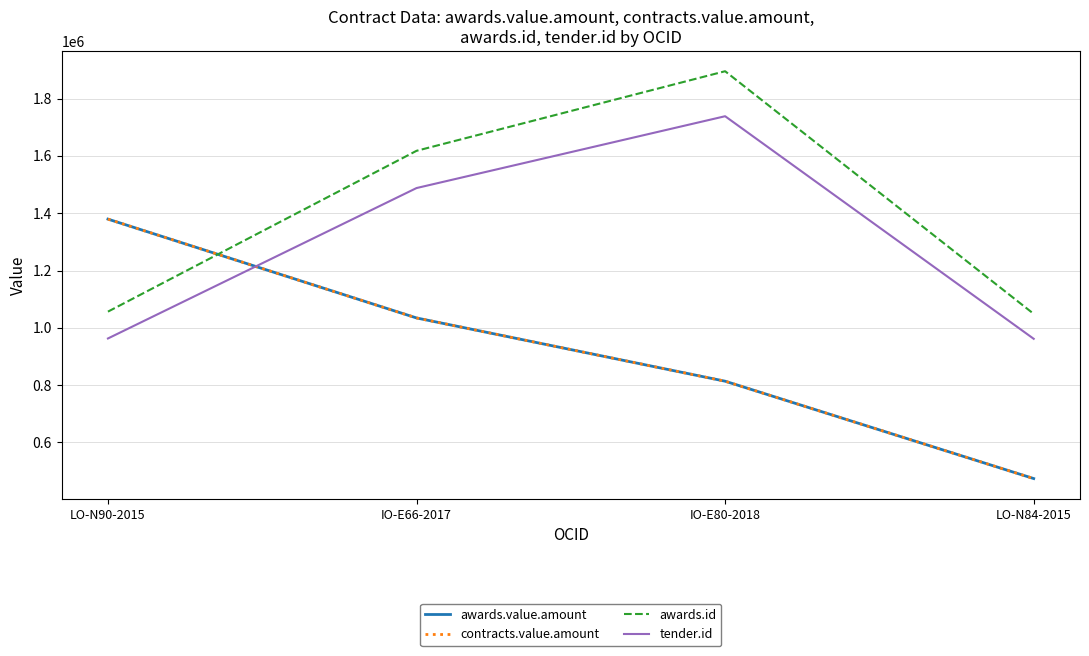

The value of awards.value.amount at LO-N84-2015 is 474138.1. True or false?

True